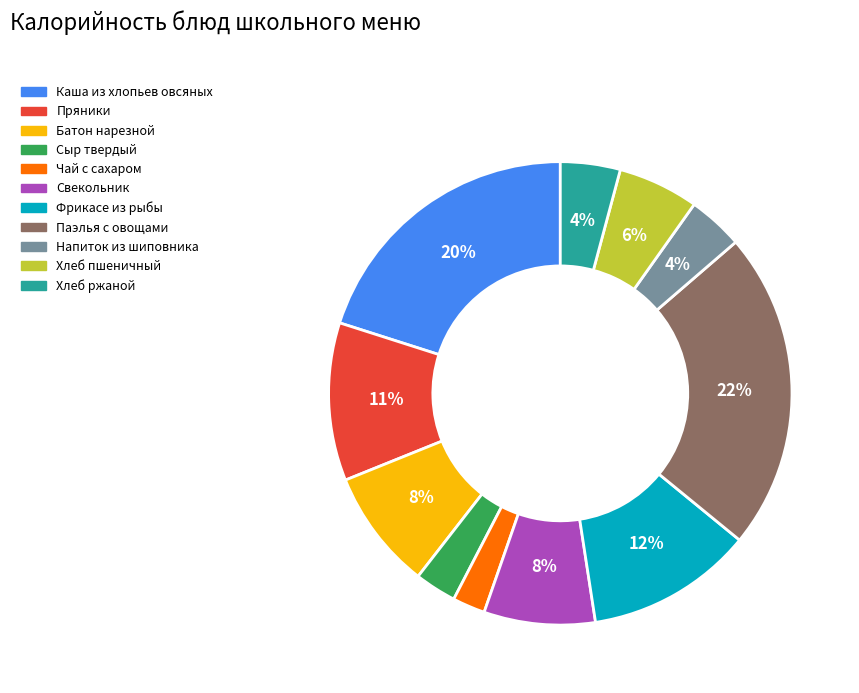

Between Напиток из шиповника and Свекольник, which is larger?

Свекольник